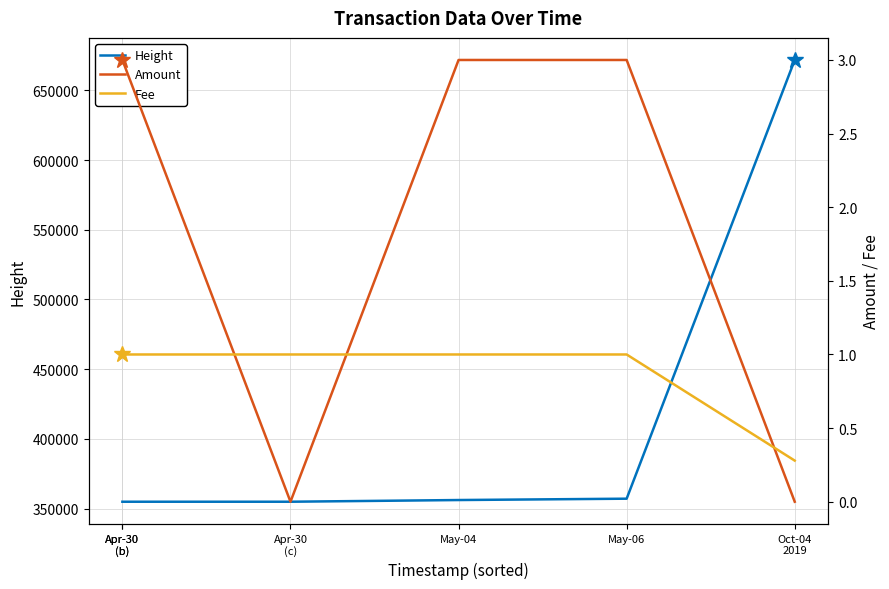

How many values in the Height series exceed 356149?

2